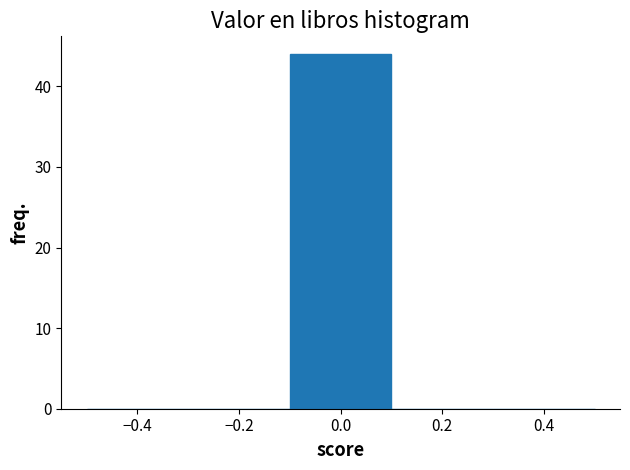

Reading left to right, list every bar in this chart as the range it spans on the x-axis followed by its height. The values are not printed on the chart, so give them approximately, as read against the axis.

-0.5 to -0.3: 0
-0.3 to -0.1: 0
-0.1 to 0.1: 44
0.1 to 0.3: 0
0.3 to 0.5: 0